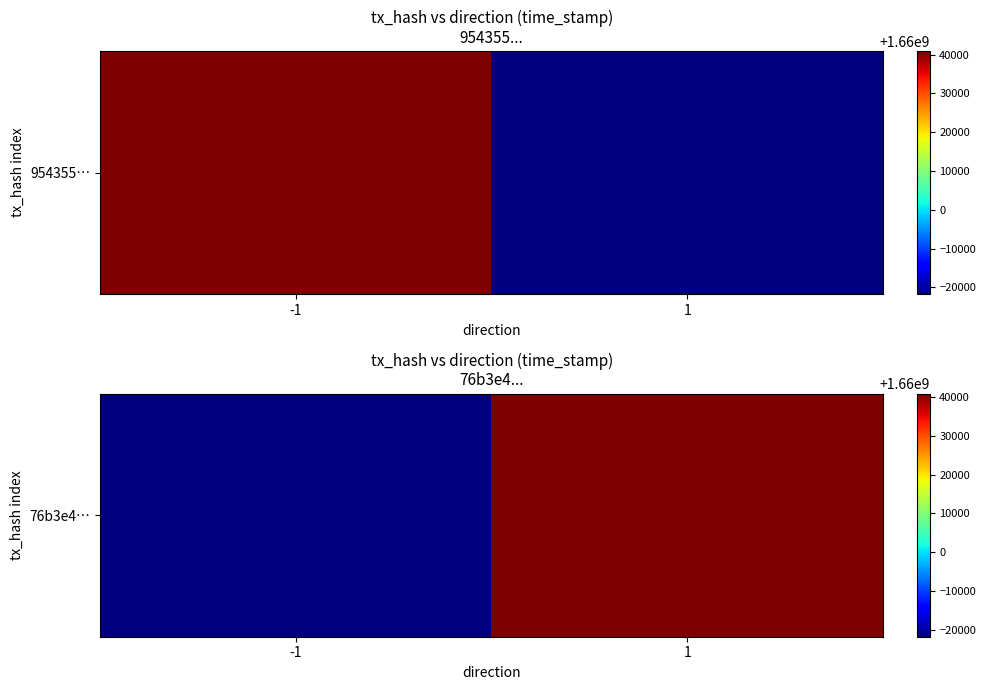

Between 1 and -1, which is larger?

1